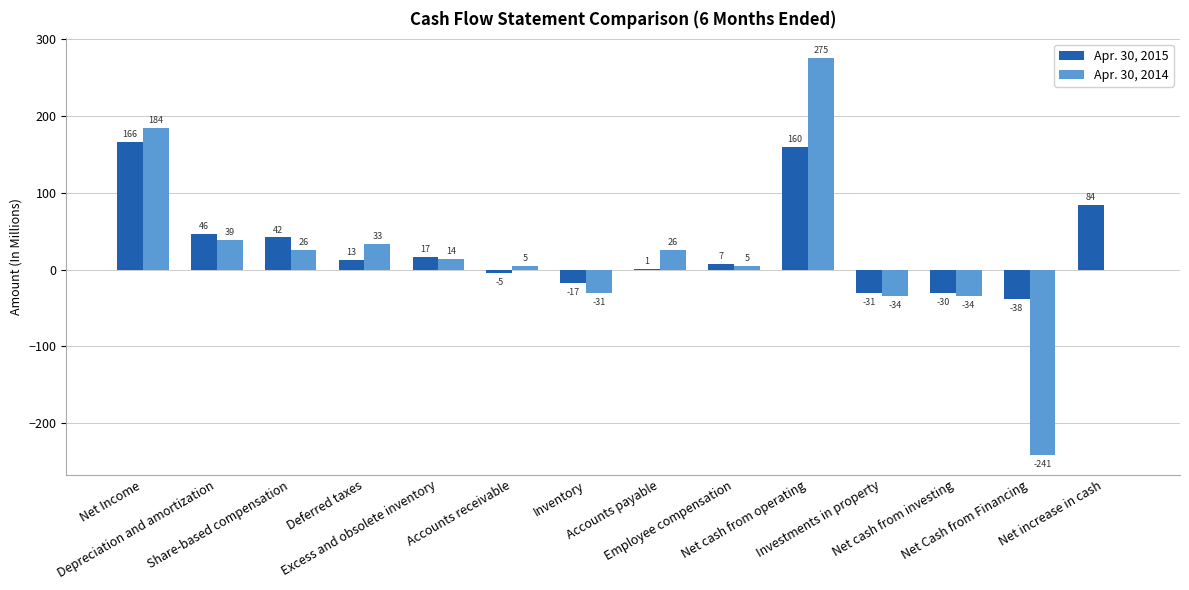

What is the sum of all Apr. 30, 2014 values?

267